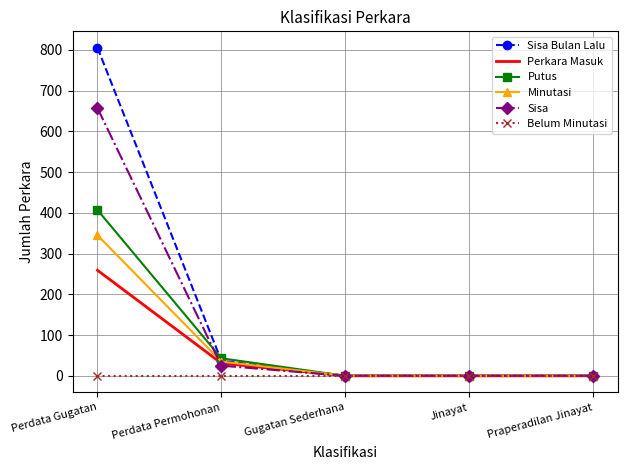

Which series has the largest range (max minus min)?

Sisa Bulan Lalu